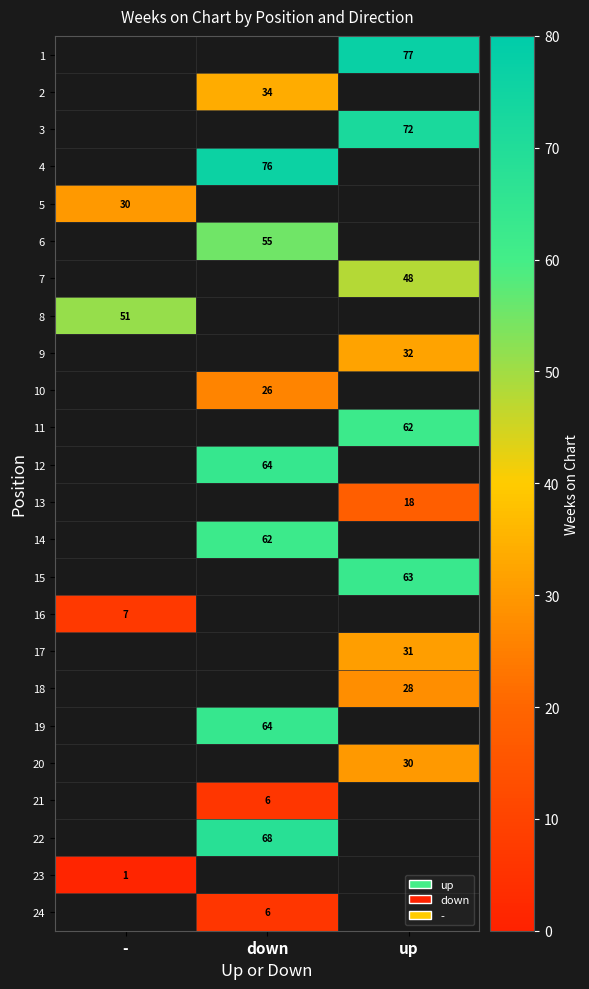

Is the value of 6 at down greater than the value of 4 at down?

No